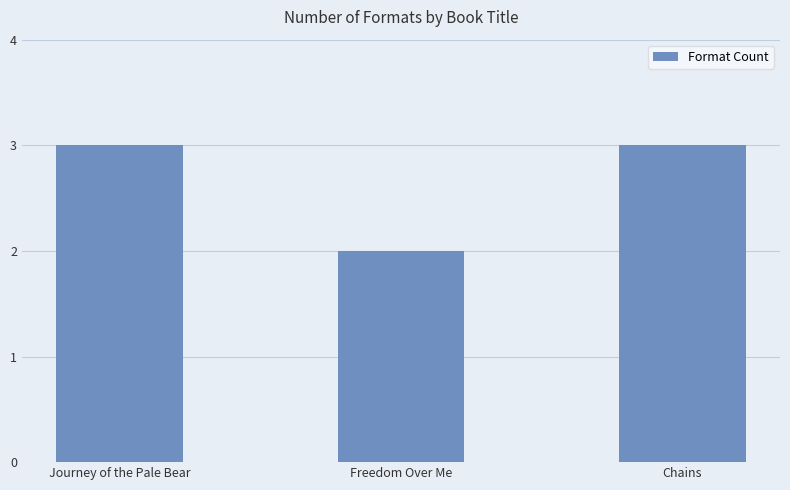

The chart shows a value of 1 at Chains. True or false?

False